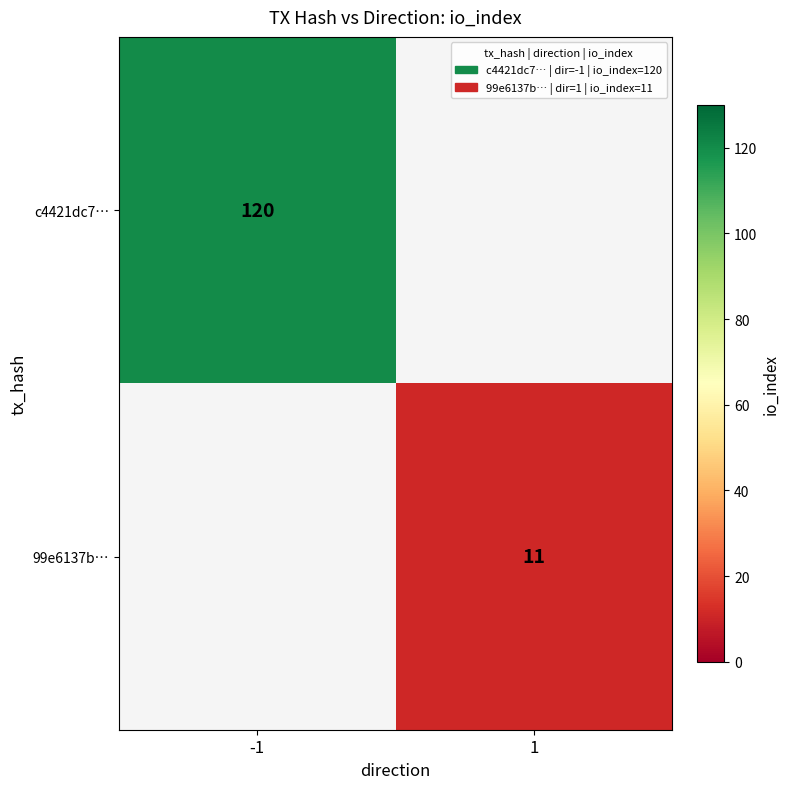

Which label corresponds to the smallest value in the chart?

1